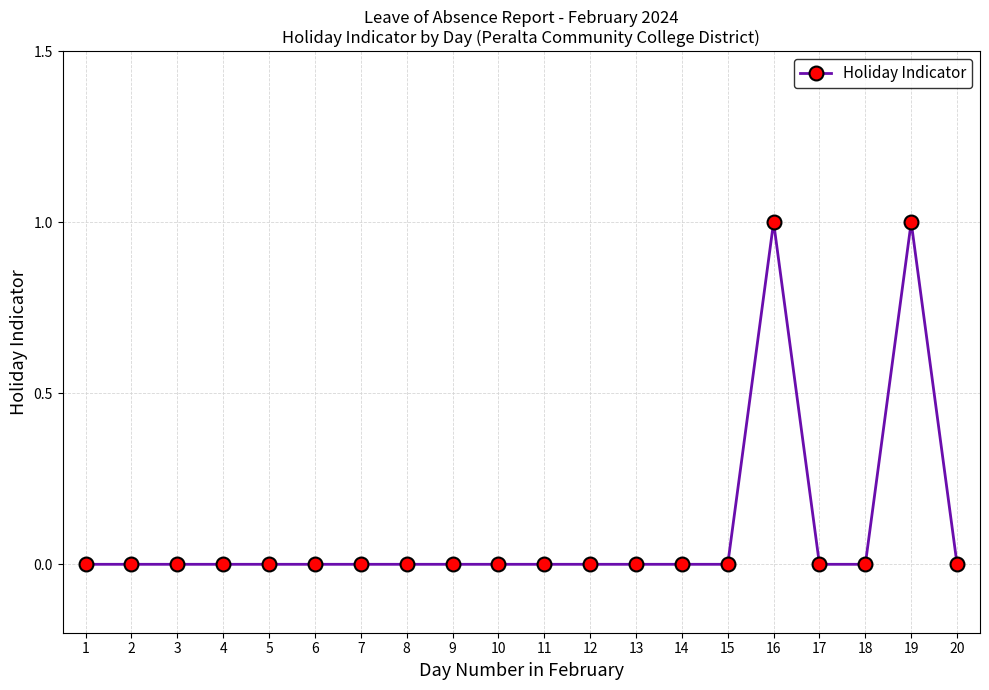

True or false: the data shows -1 at 5.

False